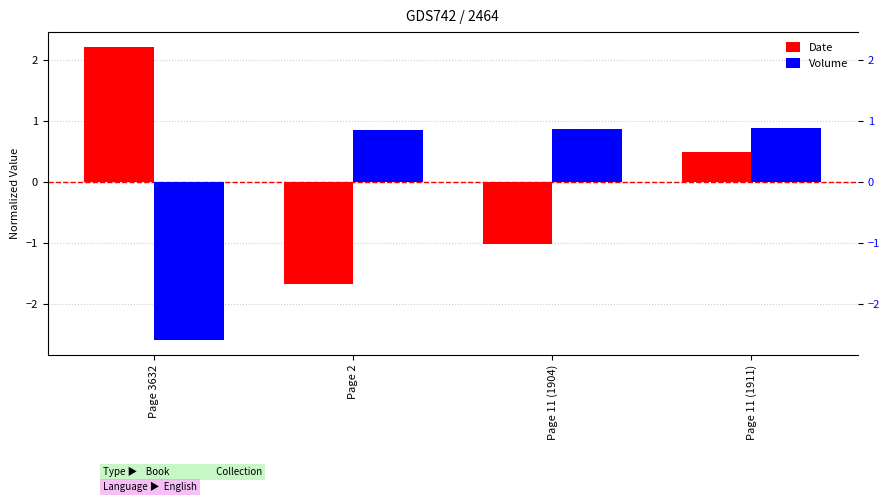

How many positive values does the Date series have?

2